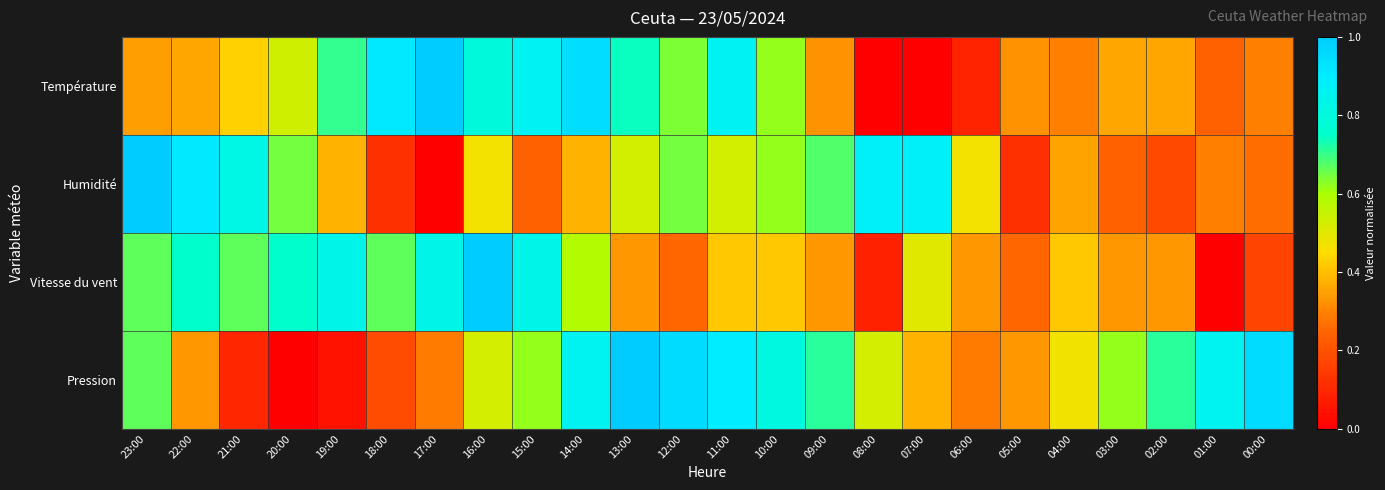

Rank the series at 14:00 from highest to lowest value.

Température, Pression, Vitesse du vent, Humidité